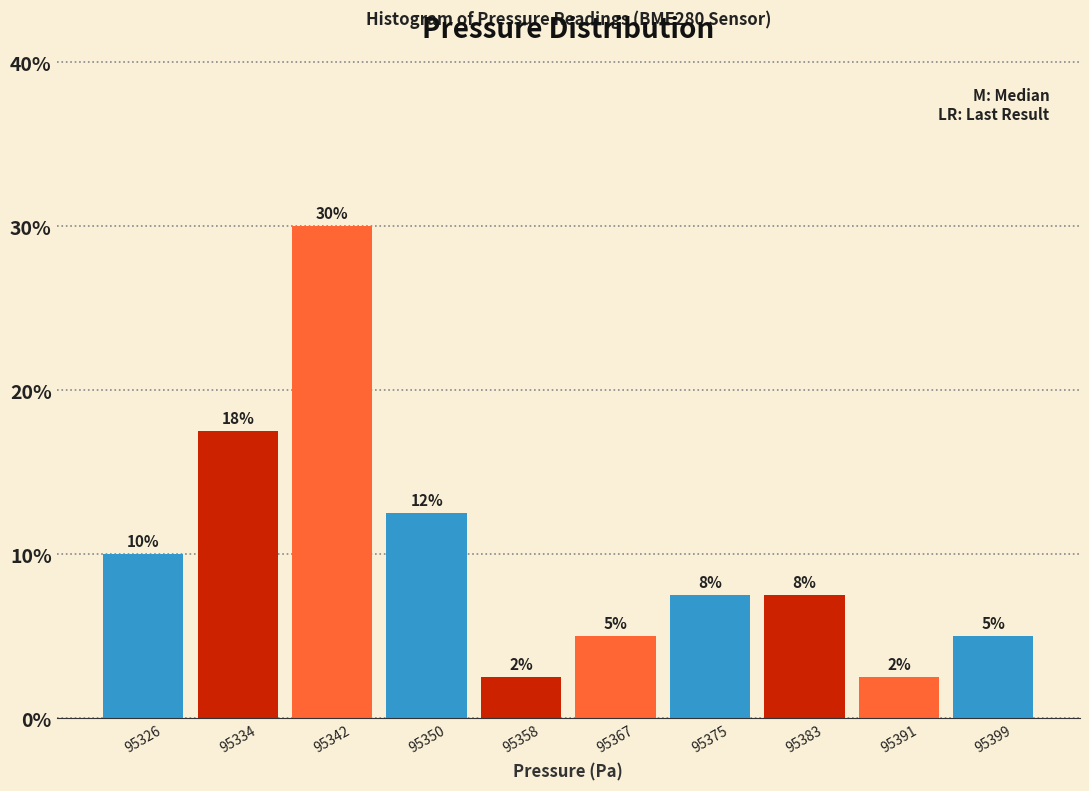

Are the bars horizontal?

No